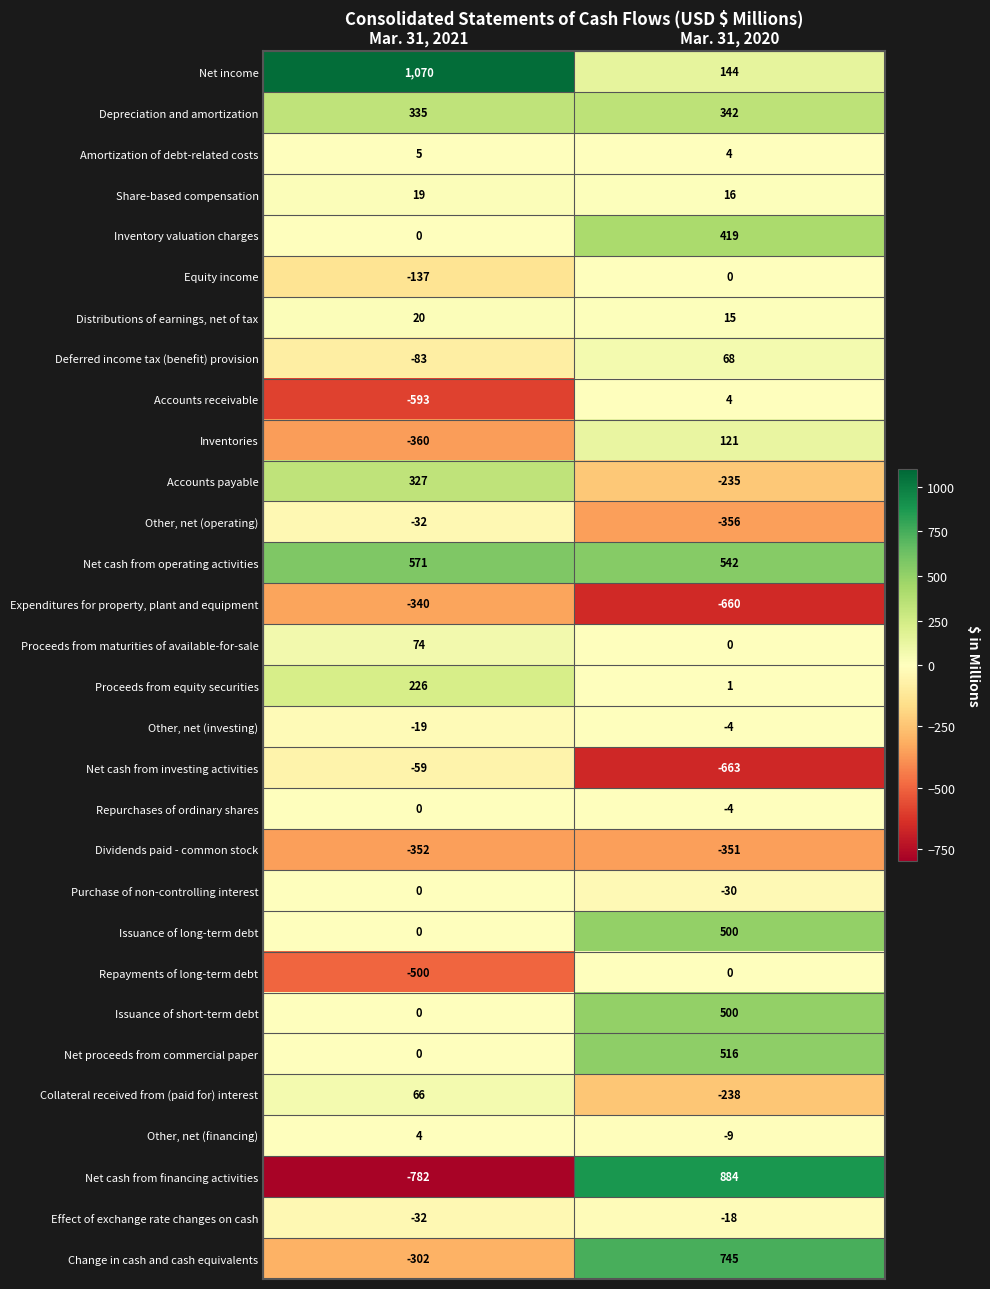

List the labels in order of Inventory valuation charges value, smallest first.

Mar. 31, 2021, Mar. 31, 2020